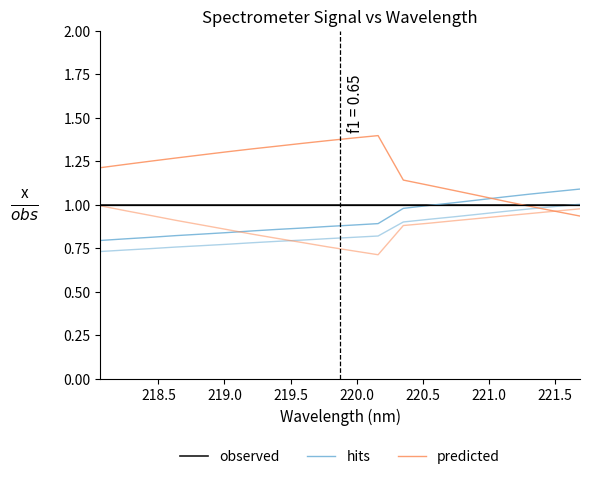

Between 221.0 and 221.5, which series saw the biggest shift?

predicted